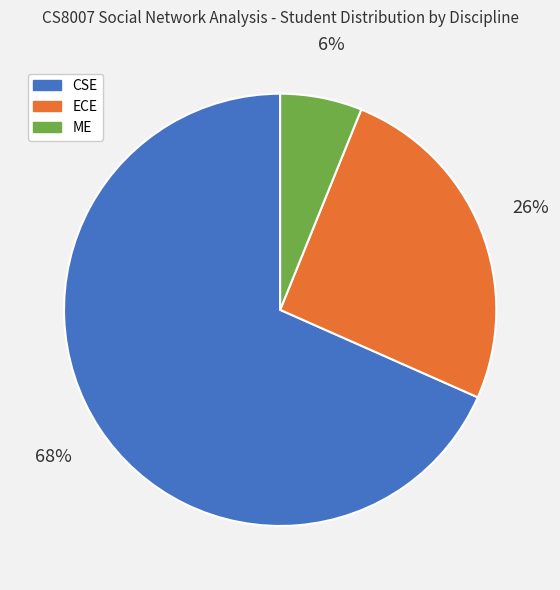

What is the smallest slice in the pie chart?

ME